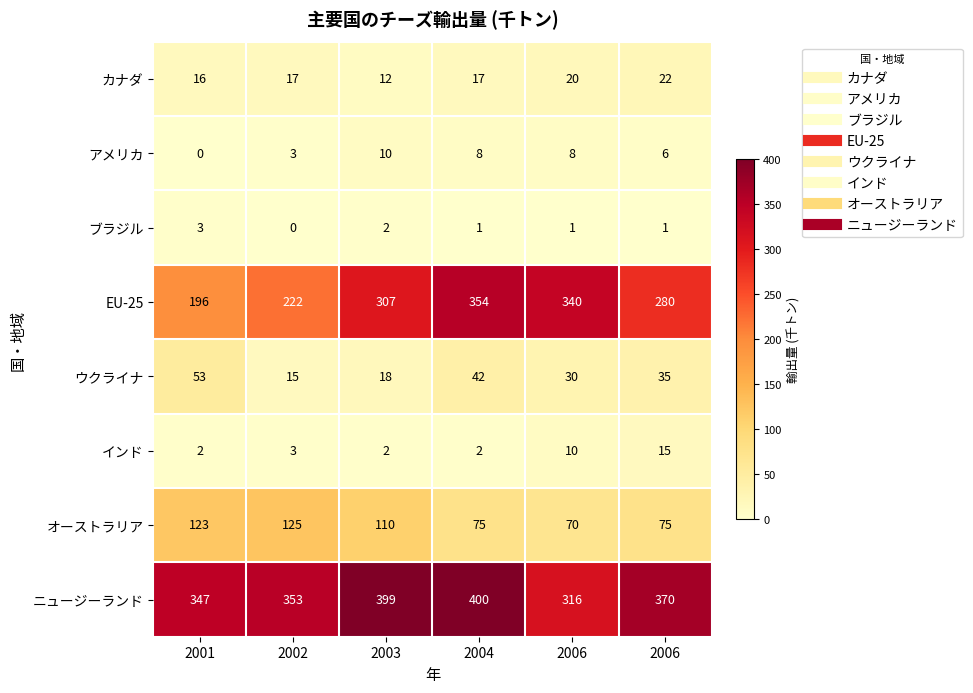

How many data points does each series have?

6